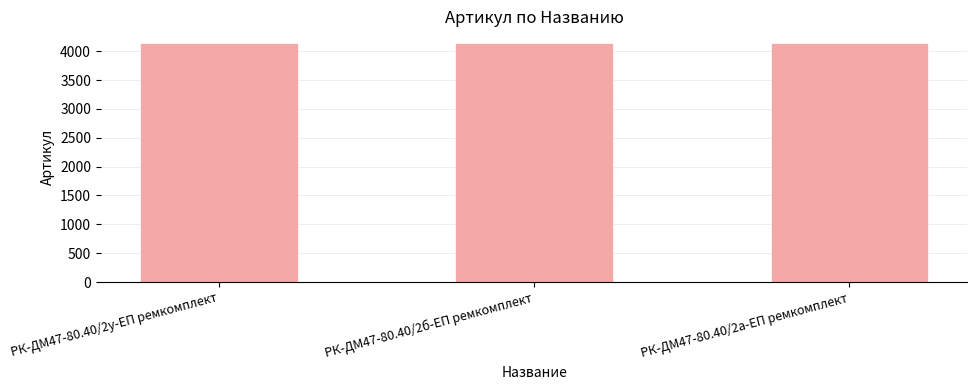

Does the chart contain any negative values?

No